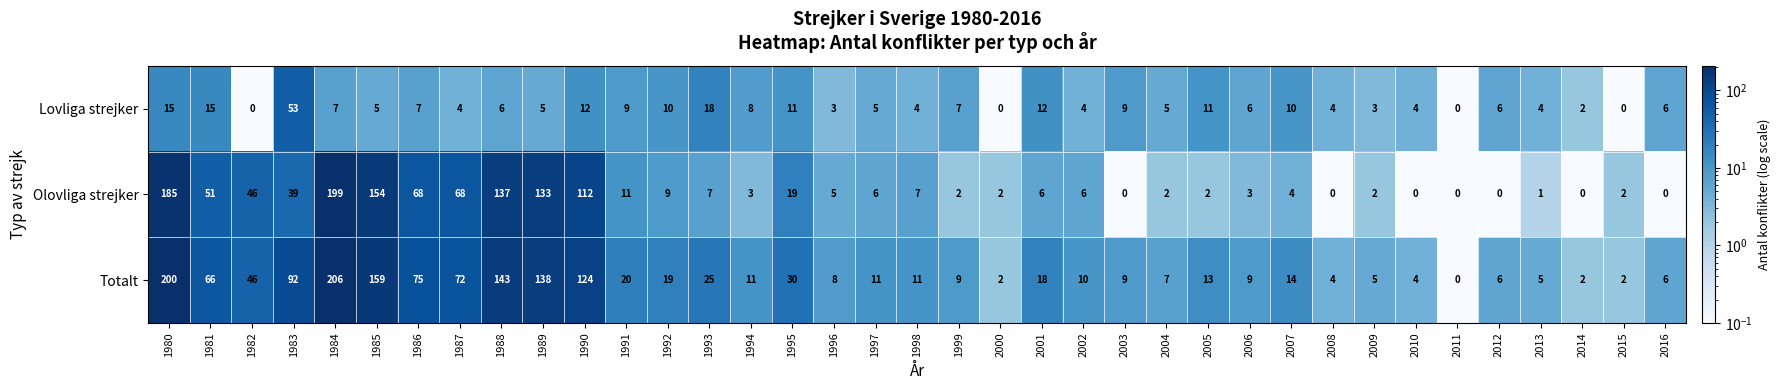

True or false: Totalt has a value of 31 at 1982.

False